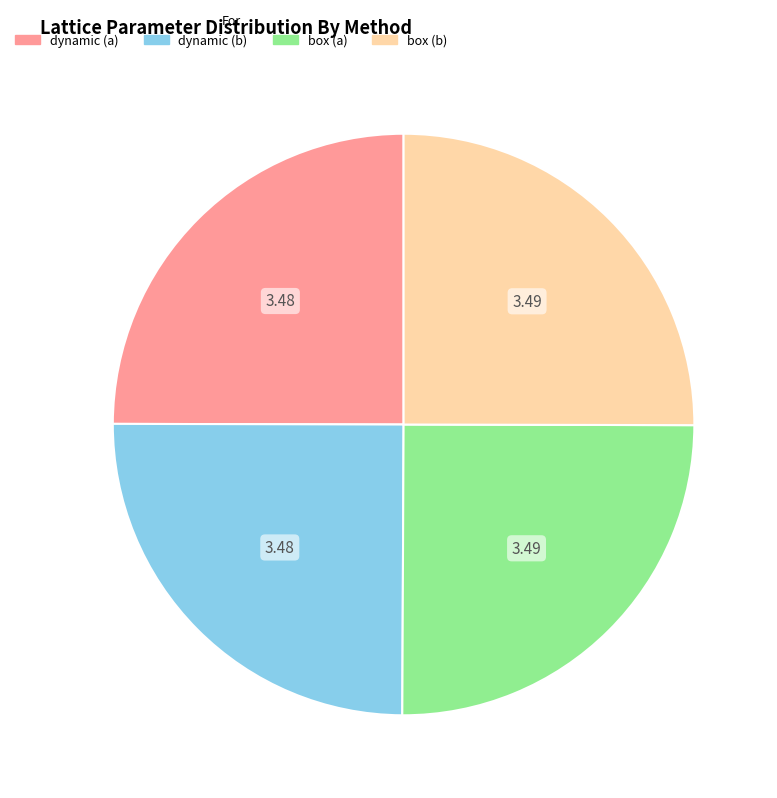

Is there a majority slice in this chart?

No